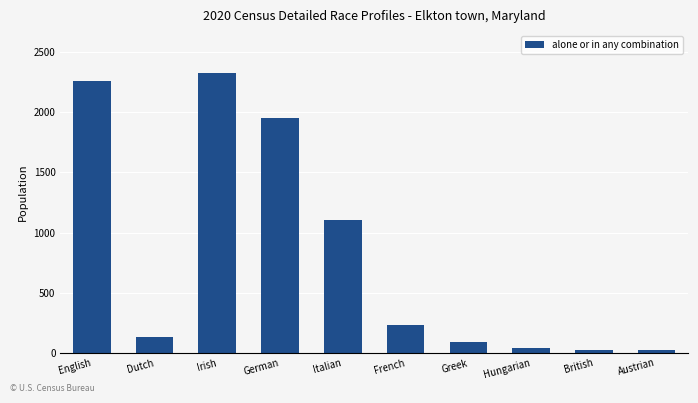

Where does the data first go above 233?

English